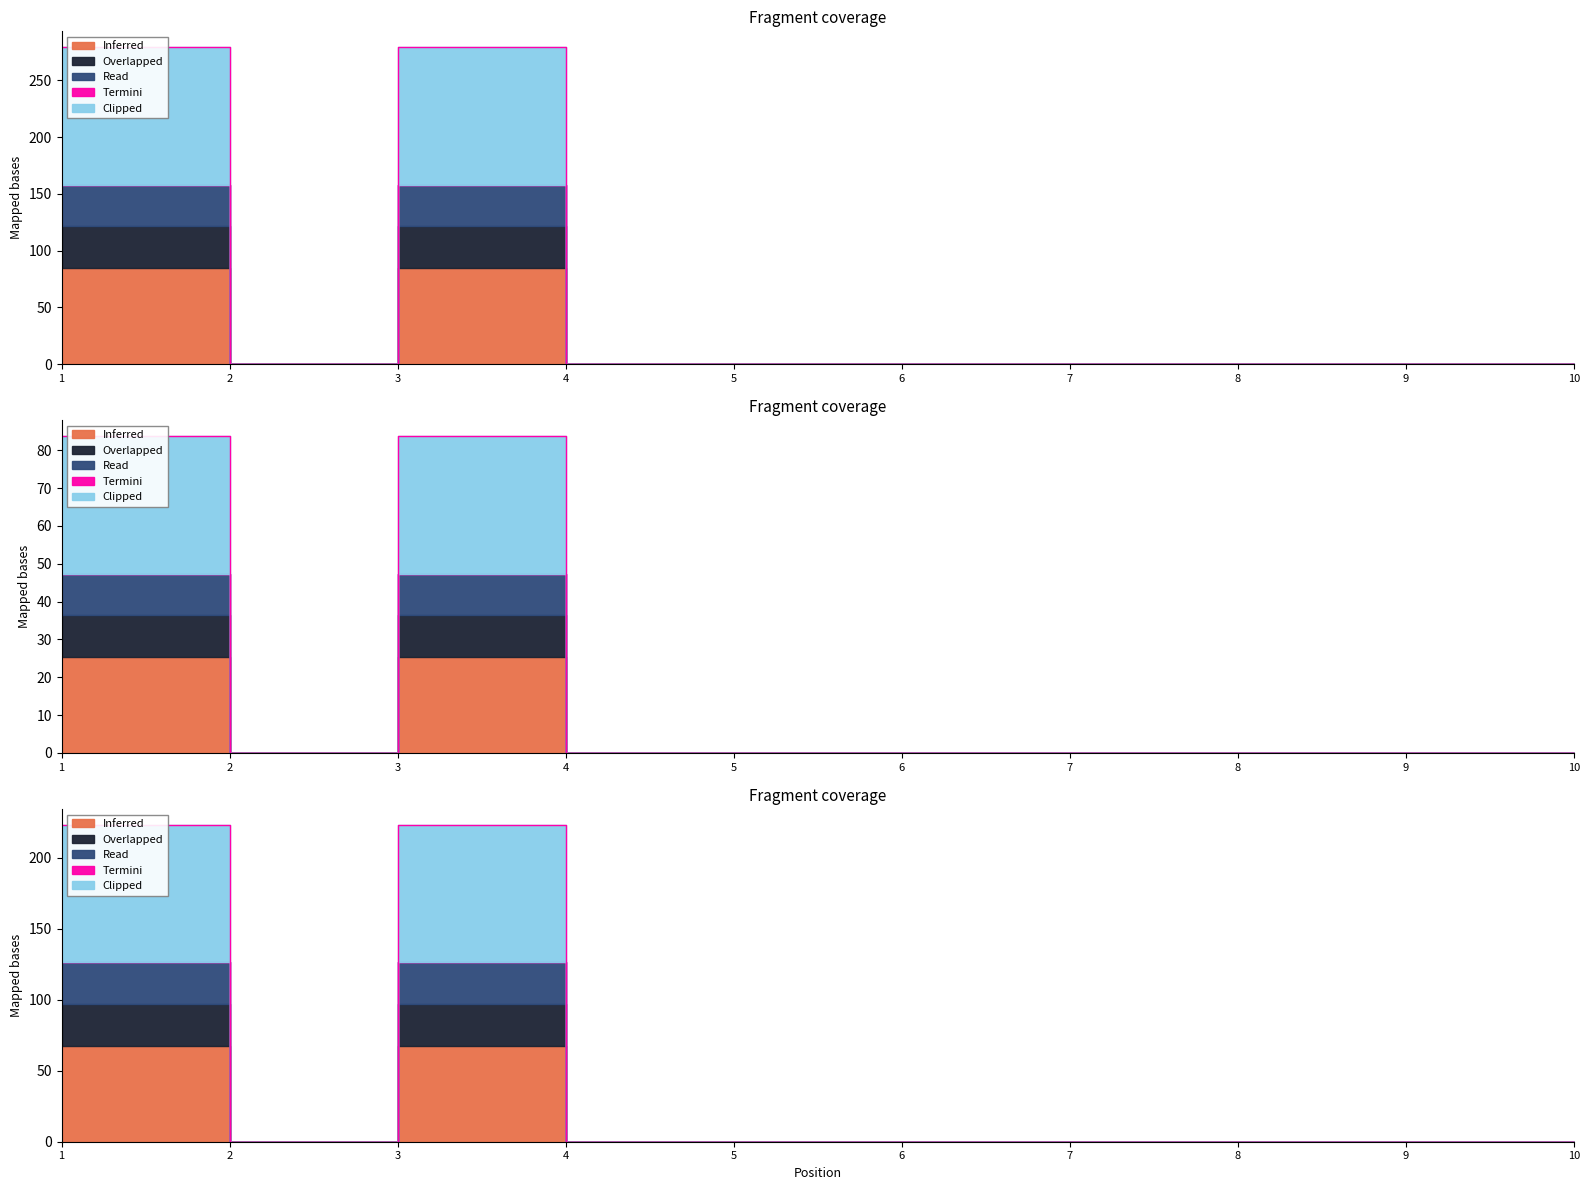

How many values in the Overlapped series exceed 0?

2